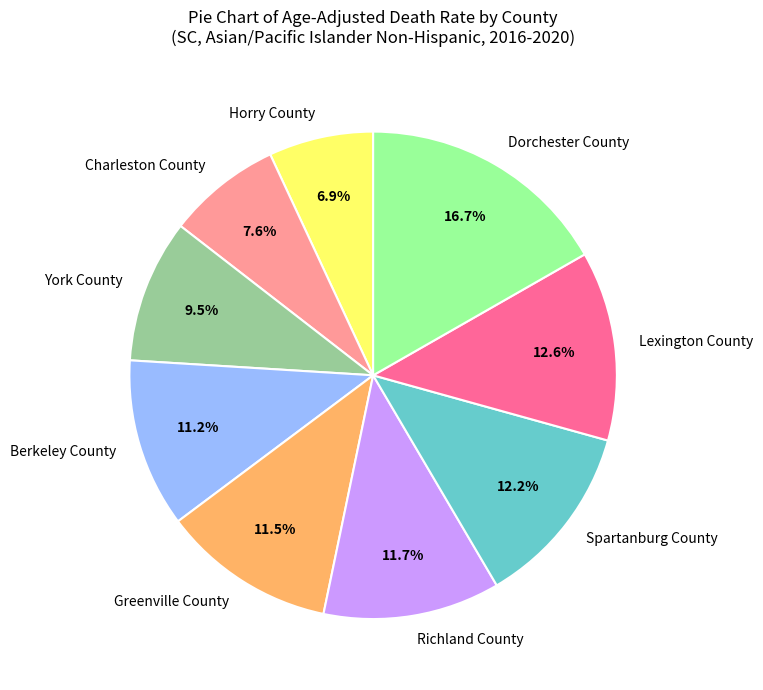

How much of the chart is everything except York County?

90.5%